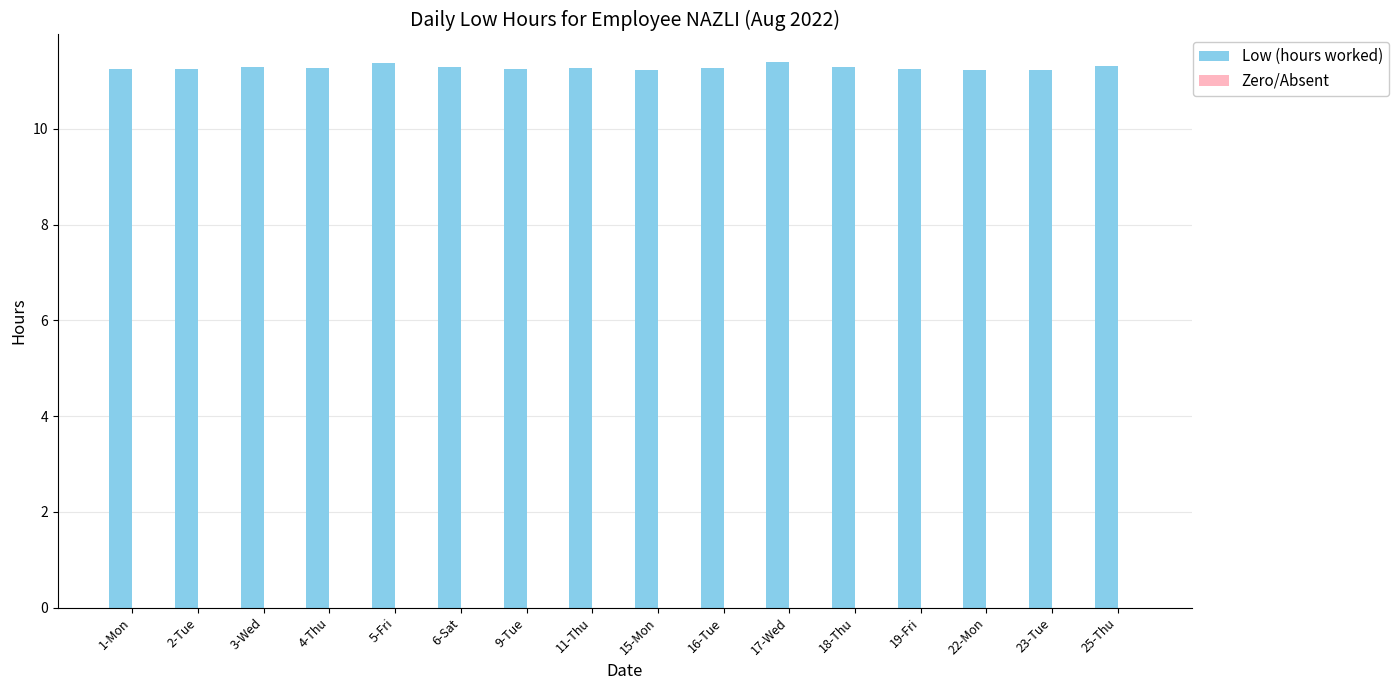

What is the minimum value shown in the chart?

11.2